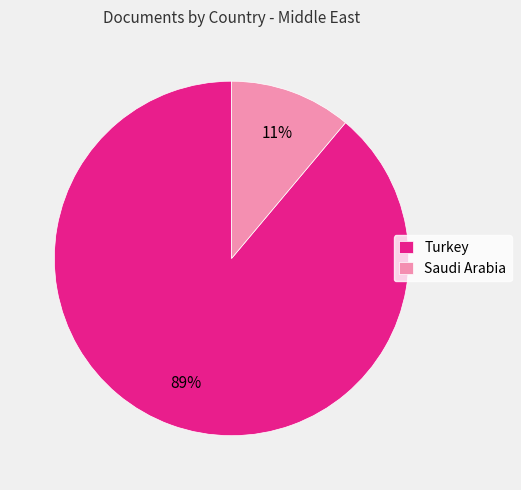

Approximately how many times larger is the value at Saudi Arabia compared to Turkey?

0.1